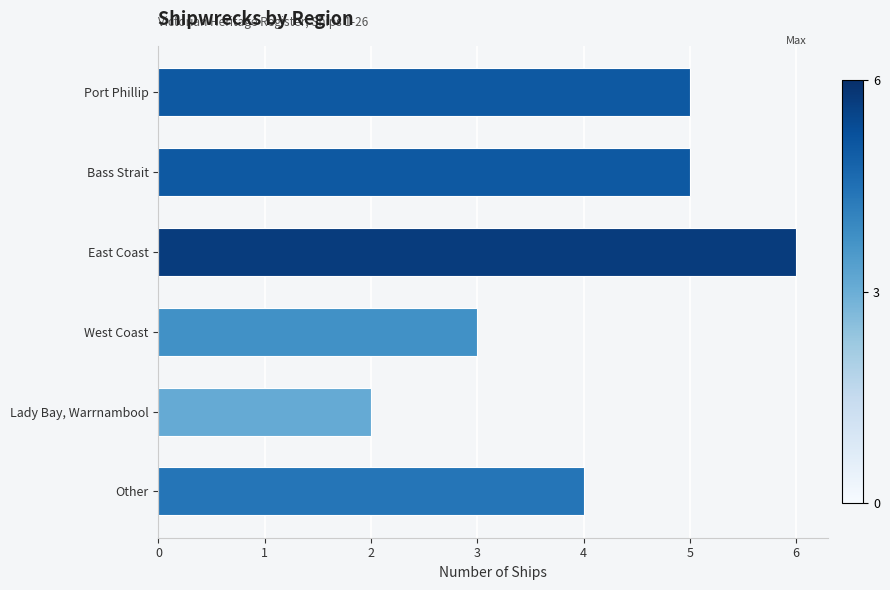

What is the sum of all values?

25